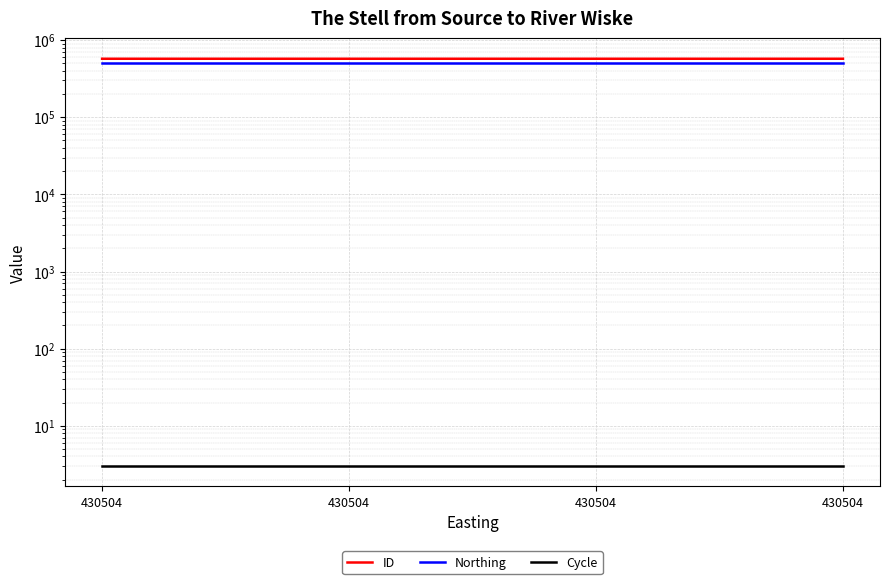

What is the highest value of the Cycle series?

3